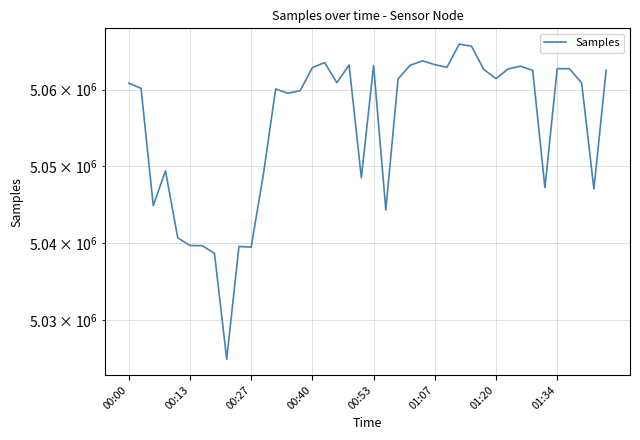

What is the difference between the second highest and minimum values?

40777